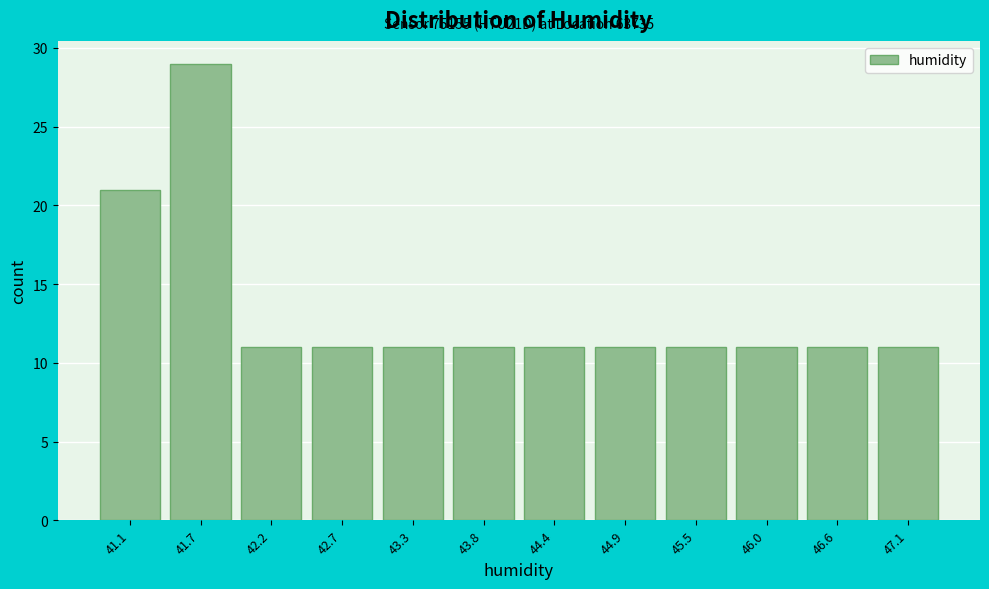

Reading left to right, extract all data points from this chart.

21	29	11	11	11	11	11	11	11	11	11	11